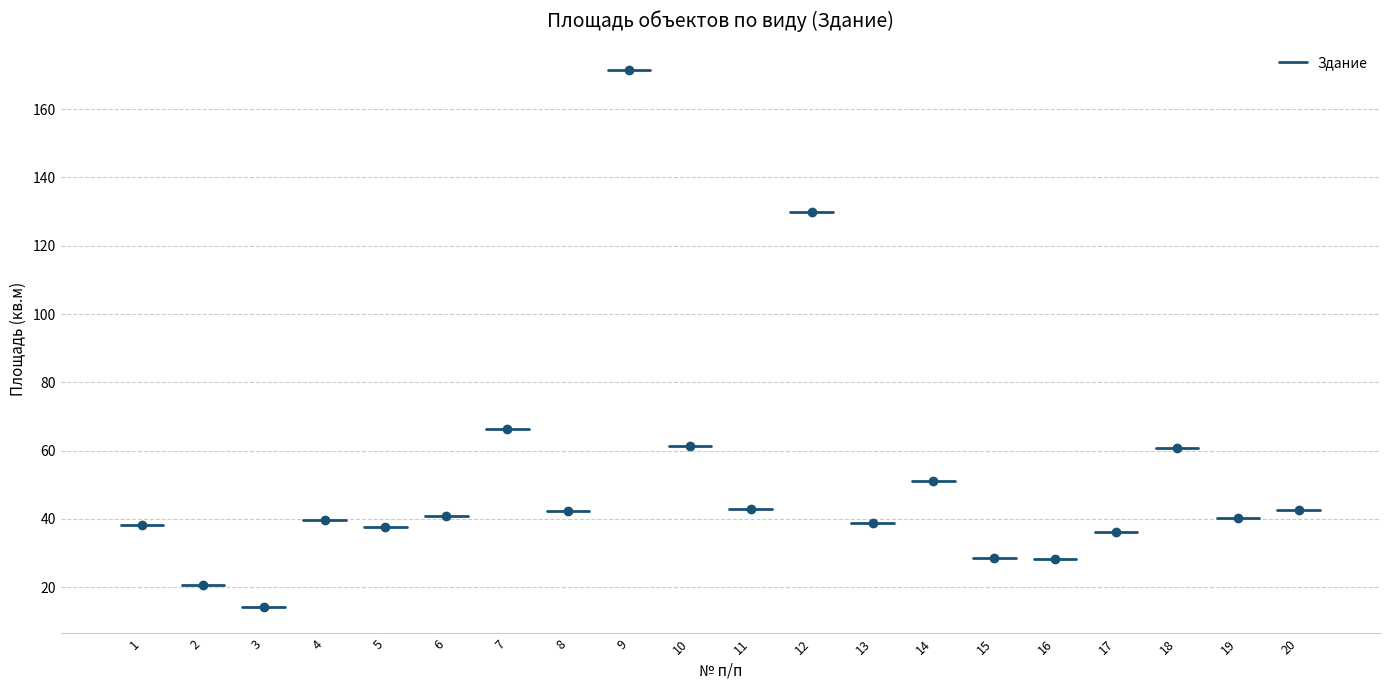

What is the difference between the values at 12 and 5?

92.2